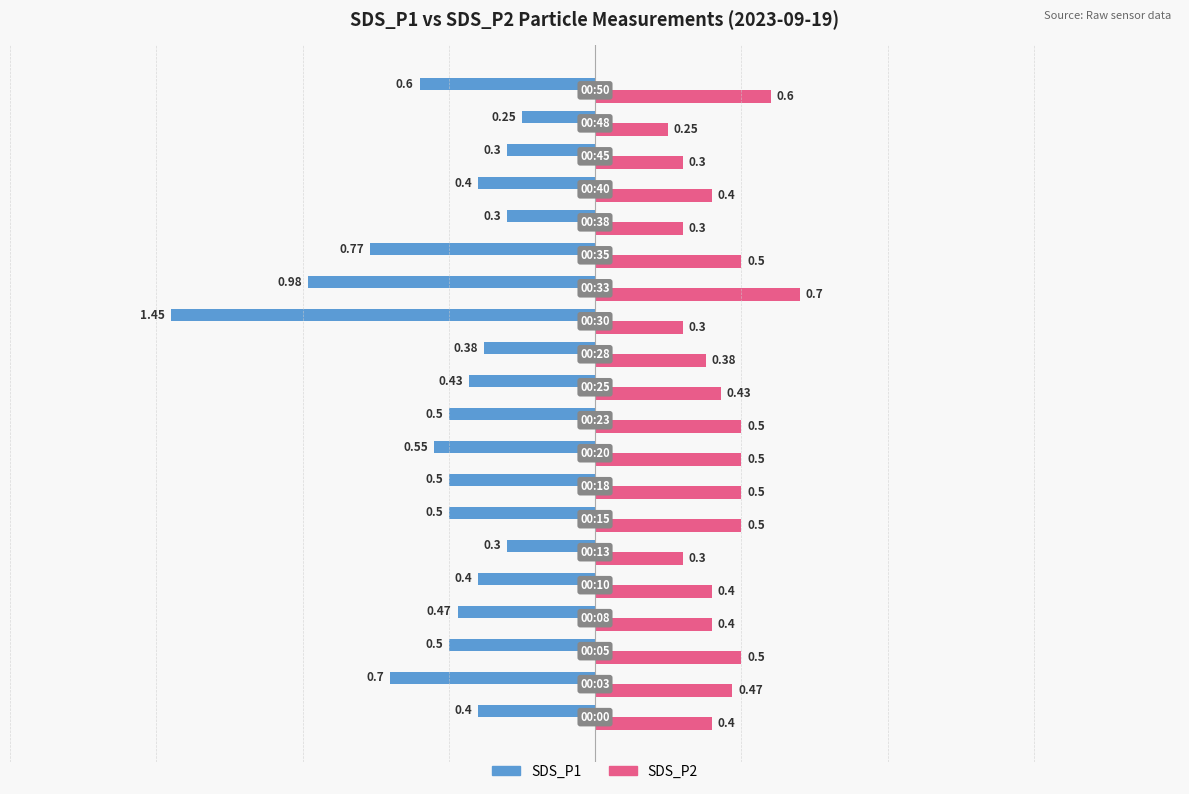

What is the average value of the SDS_P2 series?

0.4